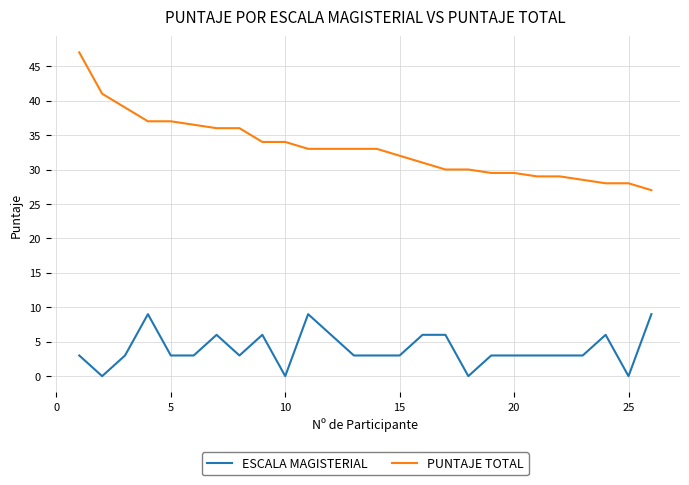

How many lines are shown in the chart?

2